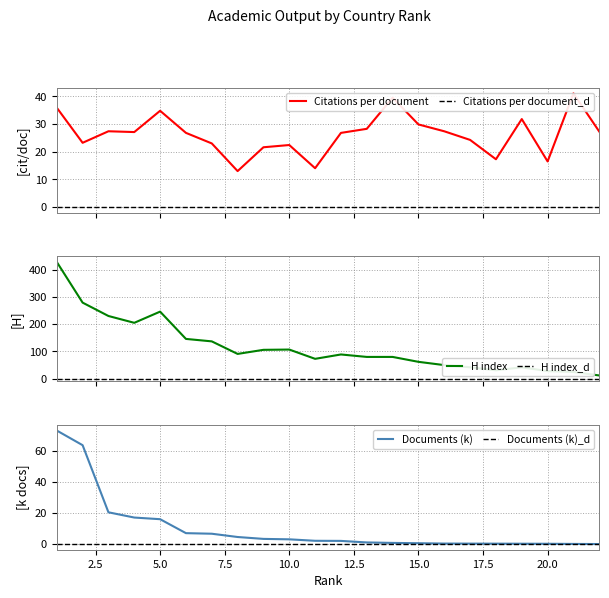

What is the average value of the H index series?

118